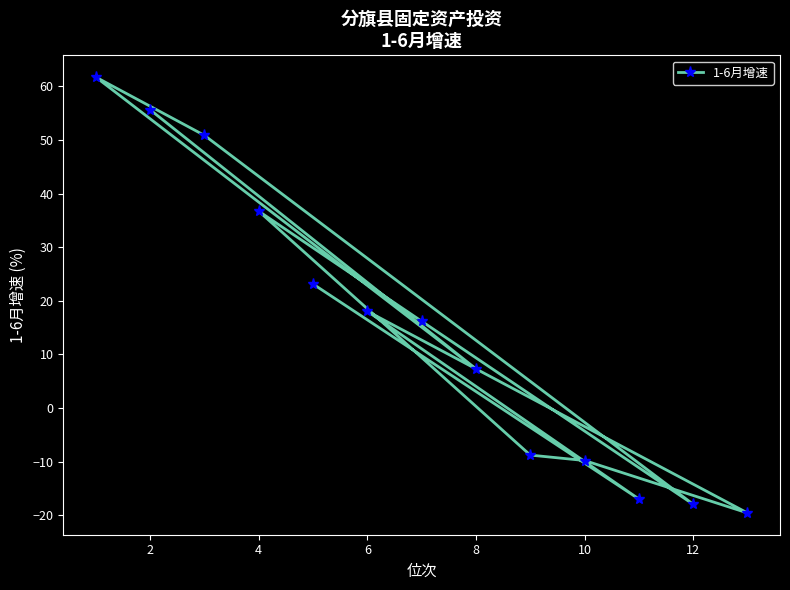

Reading left to right, list all the values displayed in this chart.

61.7	55.6	50.9	36.7	23.1	18.1	16.2	7.3	-8.8	-9.8	-17.0	-17.9	-19.6